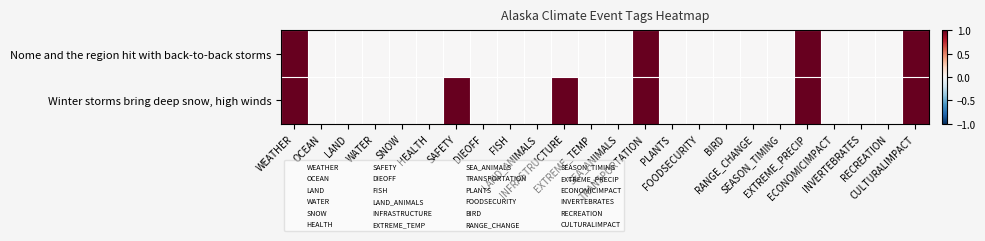

Rank the series by their maximum value, from highest to lowest.

Nome and the region hit with back-to-back storms, Winter storms bring deep snow, high winds